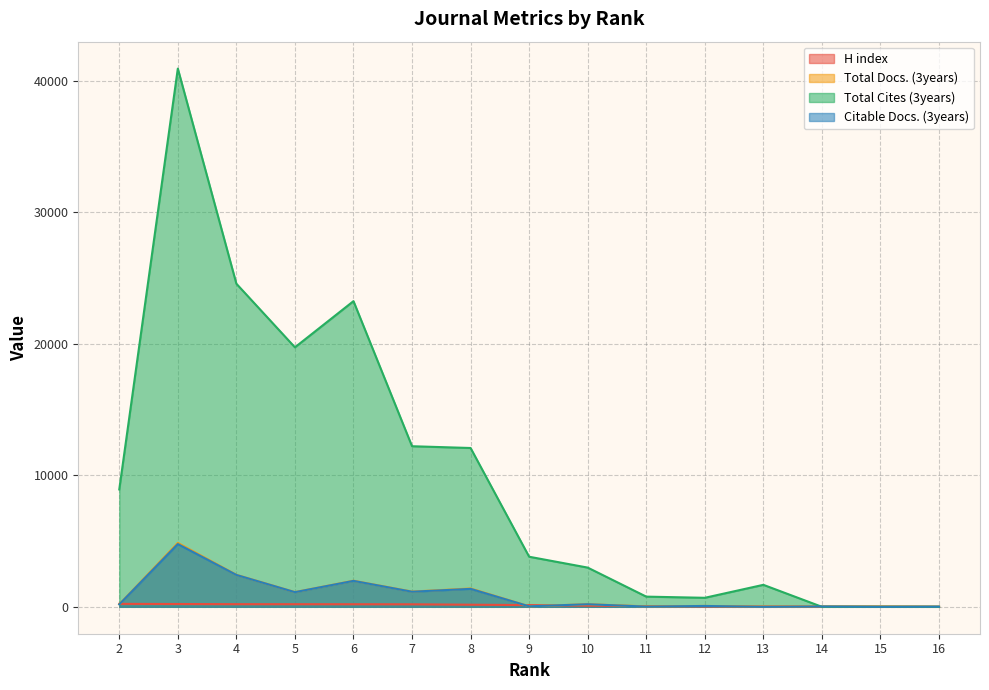

In Total Docs. (3years), how many points are higher than both neighbors (excluding endpoints)?

6